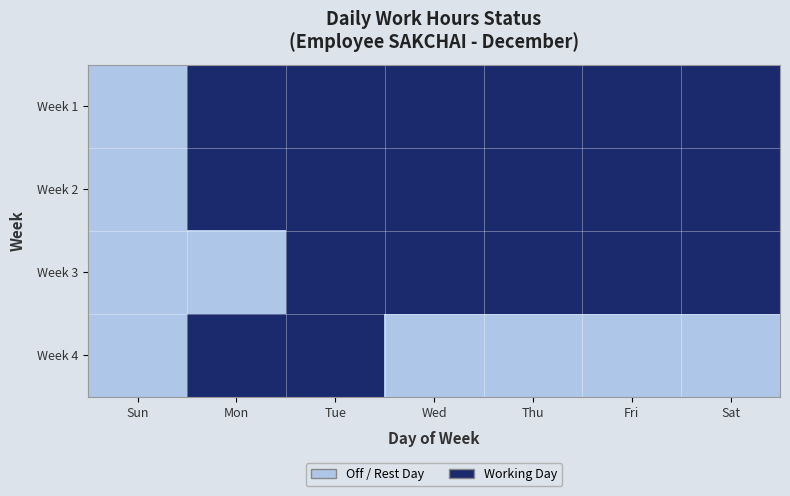

Which has a higher value, Tue or Thu?

Tue